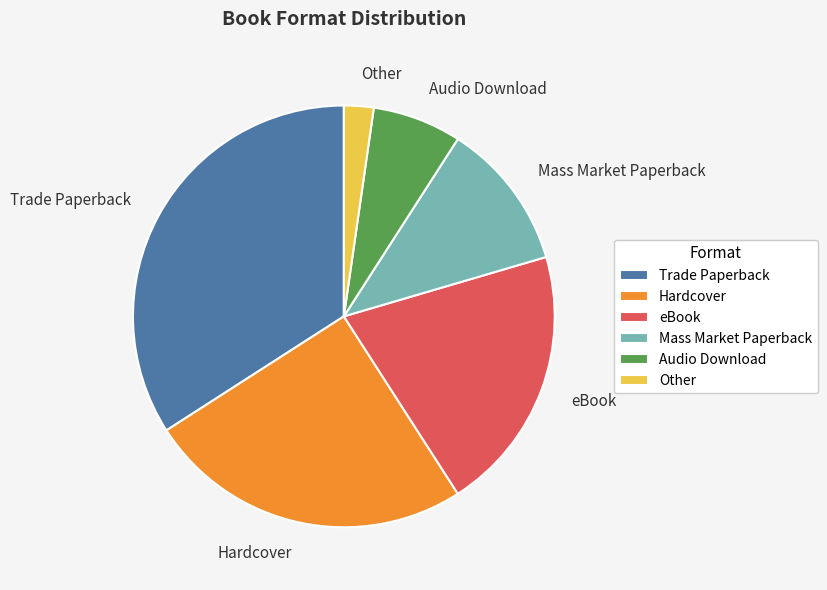

Do Other and Hardcover together represent more than half of the pie?

No